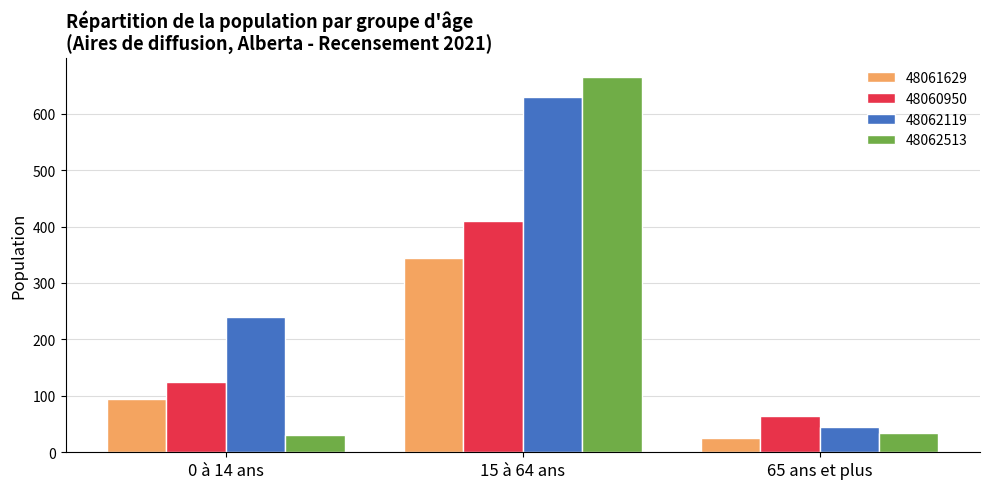

What is the average value of the 48062119 series?

305